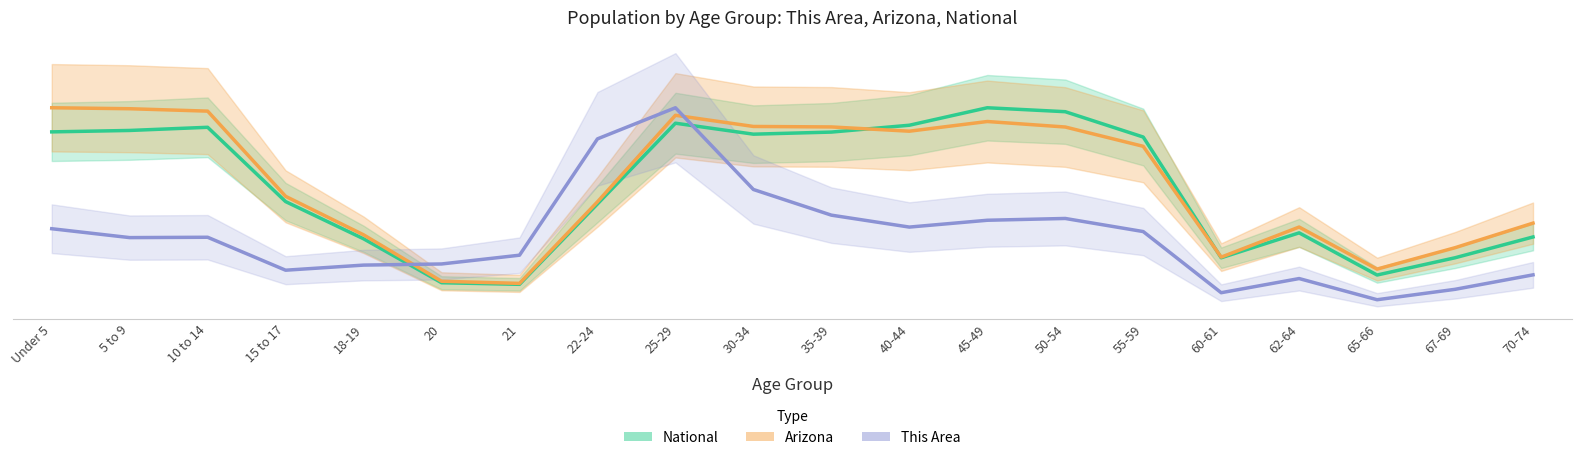

What value does the National series have at 50-54?

9819.2